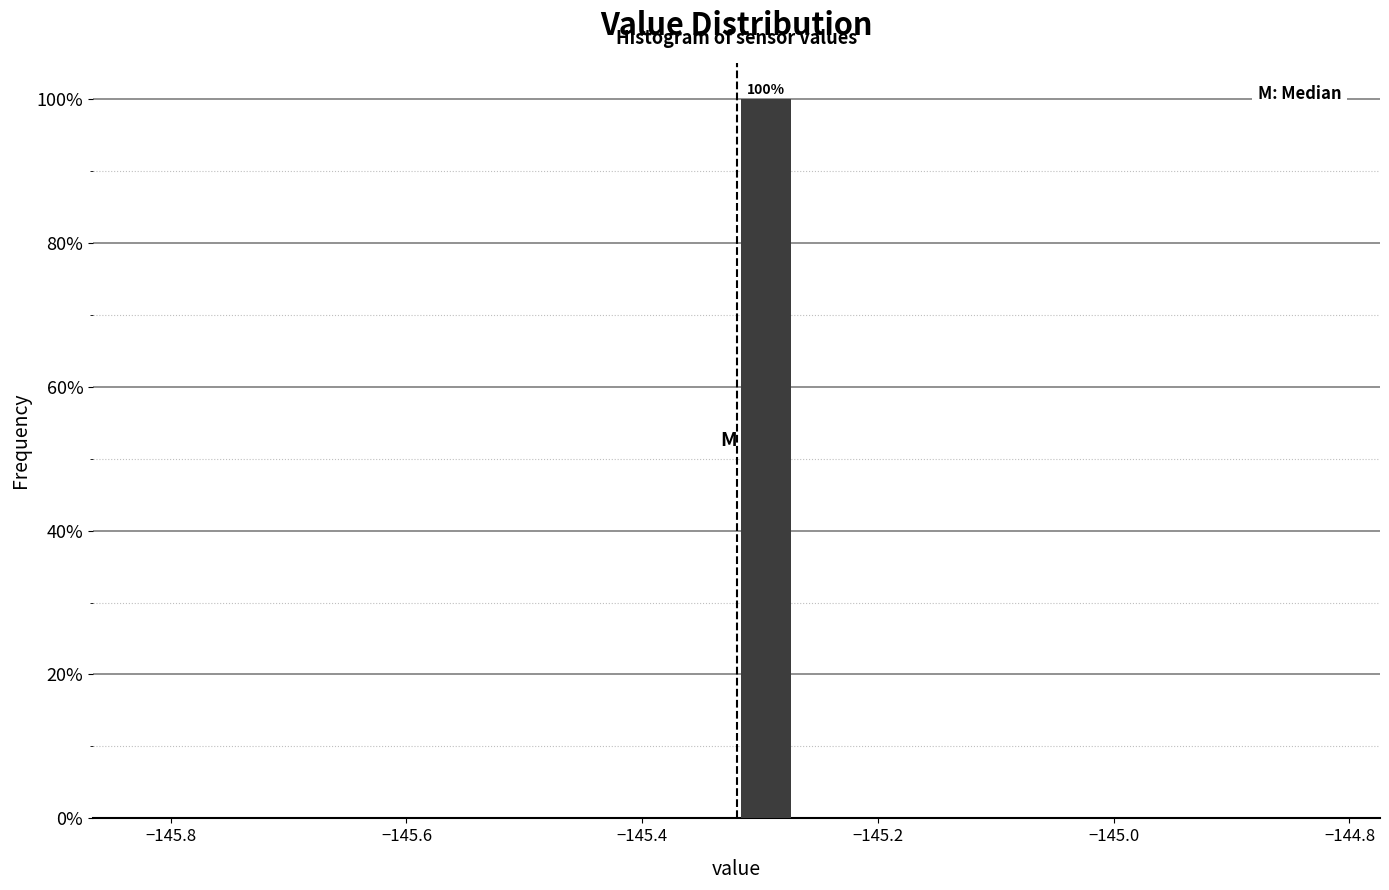

Read against the x-axis, roughly where is the centre of the tallest bar?

-145.30